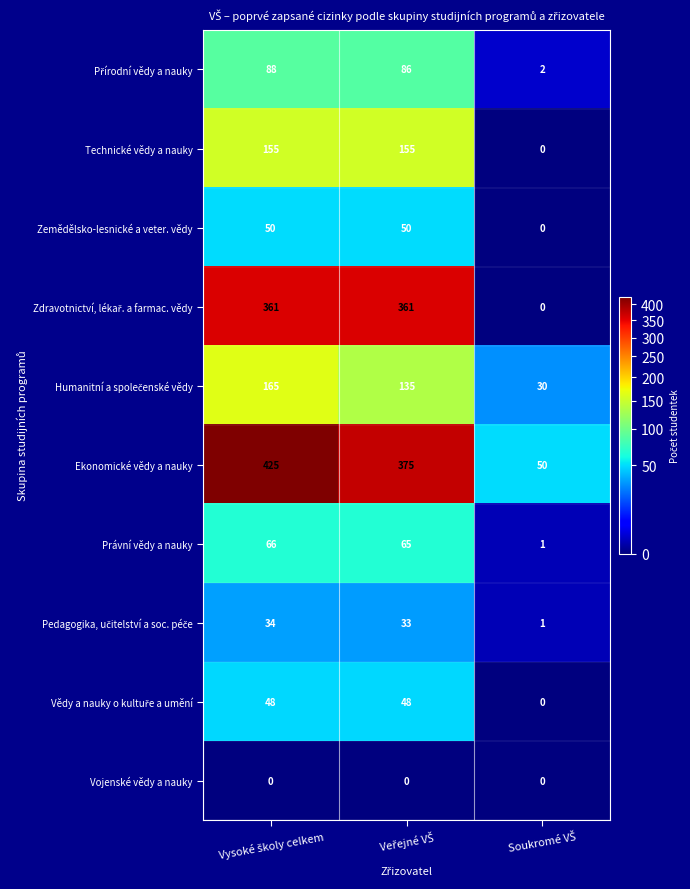

What is the sum of all Technické vědy a nauky values?

310